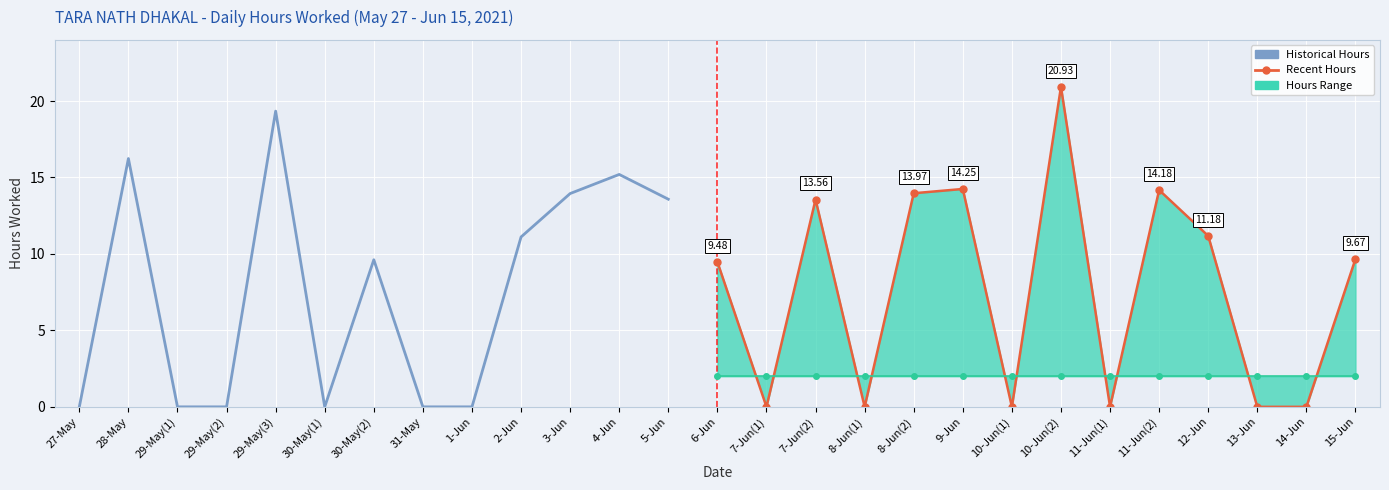

Is it true that the value at 29-May(2) is 9.0?

False